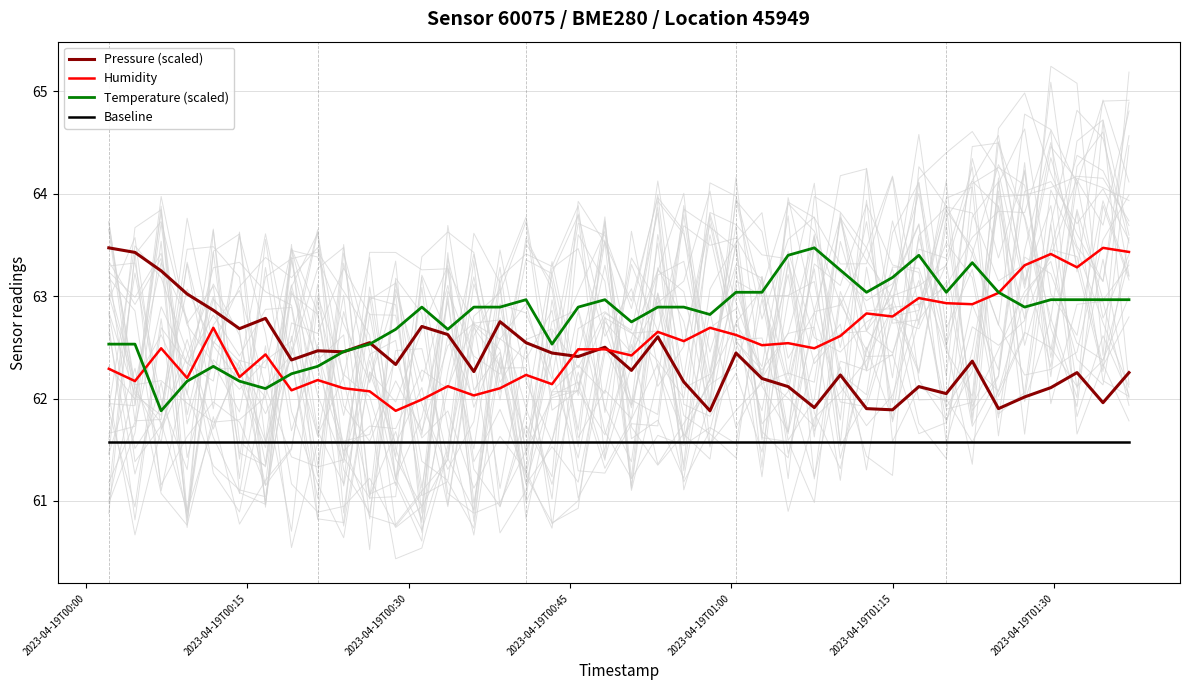

What is the highest value of the Baseline series?

61.6